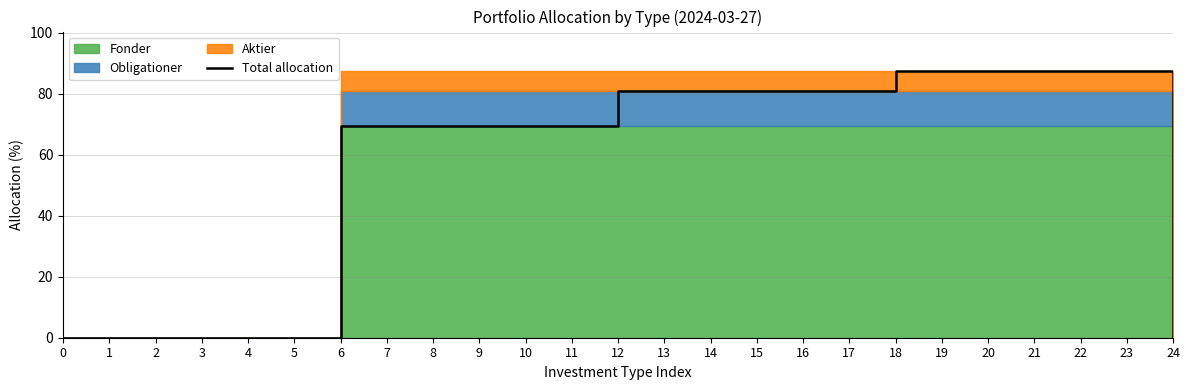

Is it true that Total allocation equals 101.6 at 6?

False